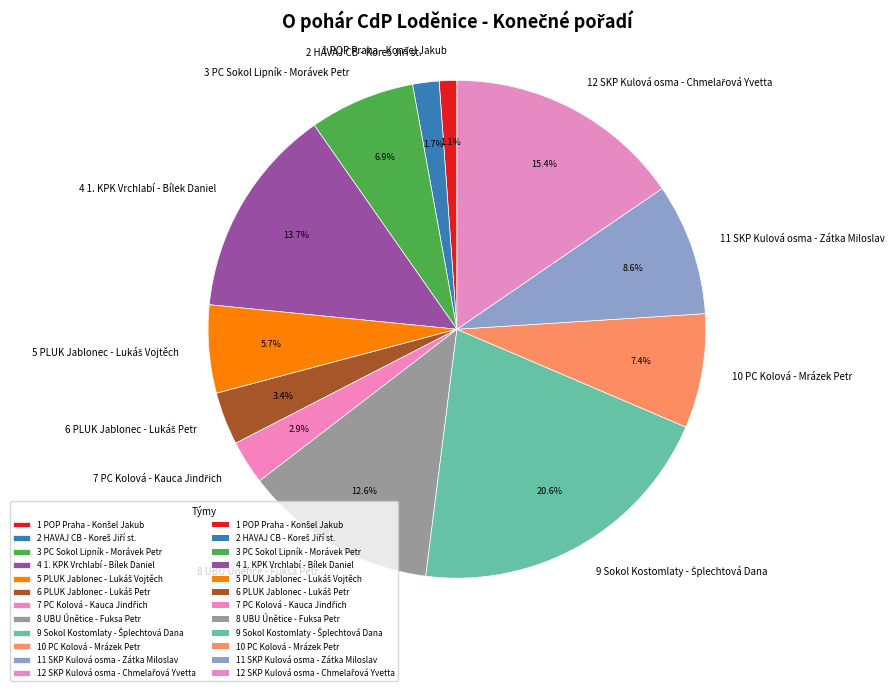

How much of the chart is everything except 4 1. KPK Vrchlabí - Bílek Daniel?

86.3%